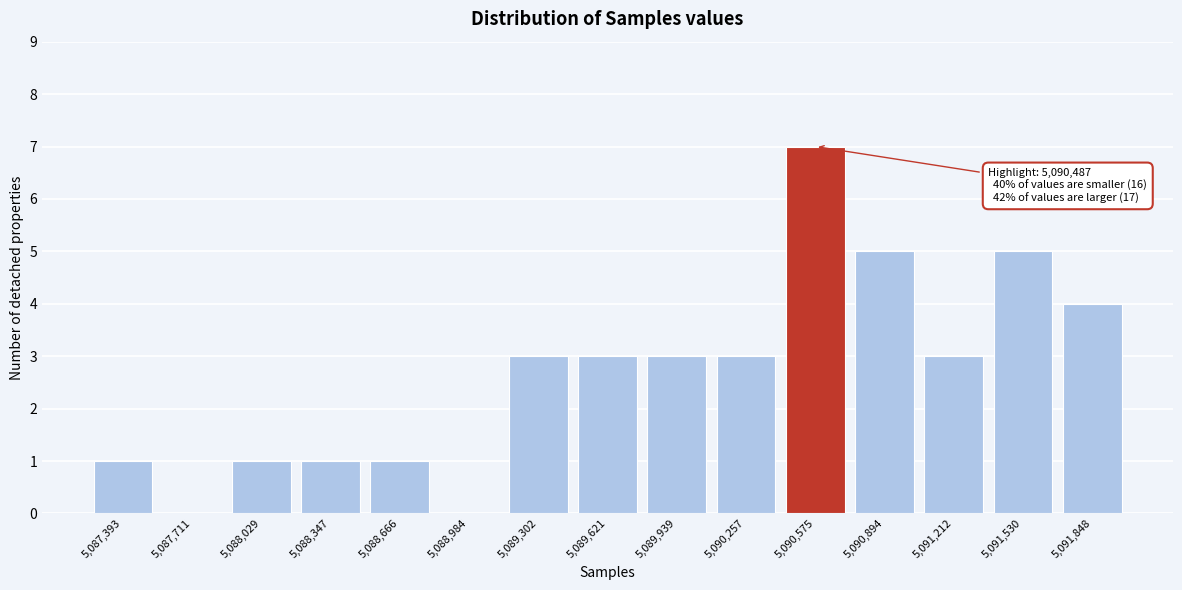

Reading left to right, extract all data points from this chart.

5,087,393=1	5,087,711=0	5,088,029=1	5,088,347=1	5,088,666=1	5,088,984=0	5,089,302=3	5,089,621=3	5,089,939=3	5,090,257=3	5,090,575=7	5,090,894=5	5,091,212=3	5,091,530=5	5,091,848=4